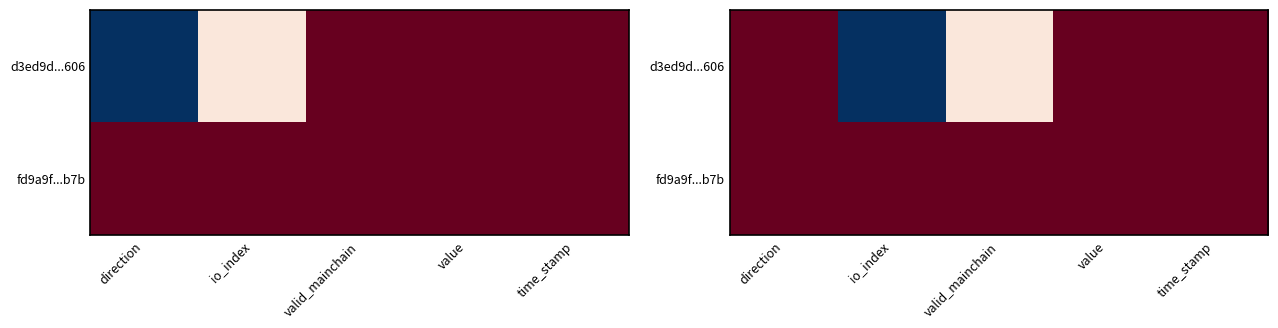

At which category is the sum across all series the highest?

value